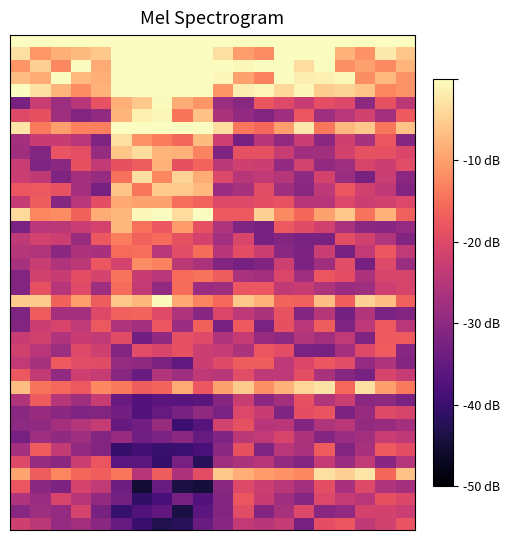

How many distinct data groups are displayed?

40